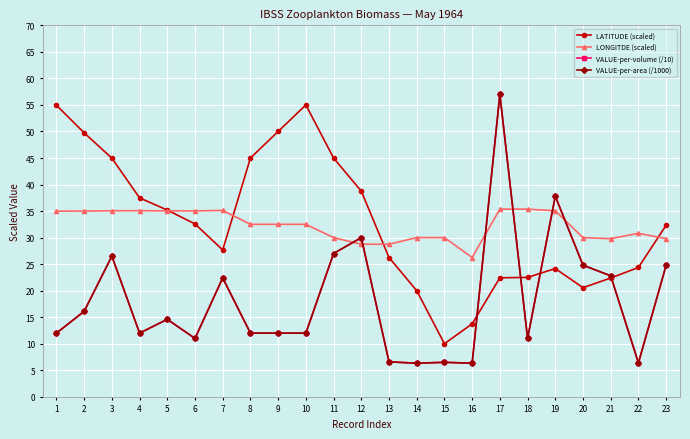

What is the total value across all series at 3?

133.0